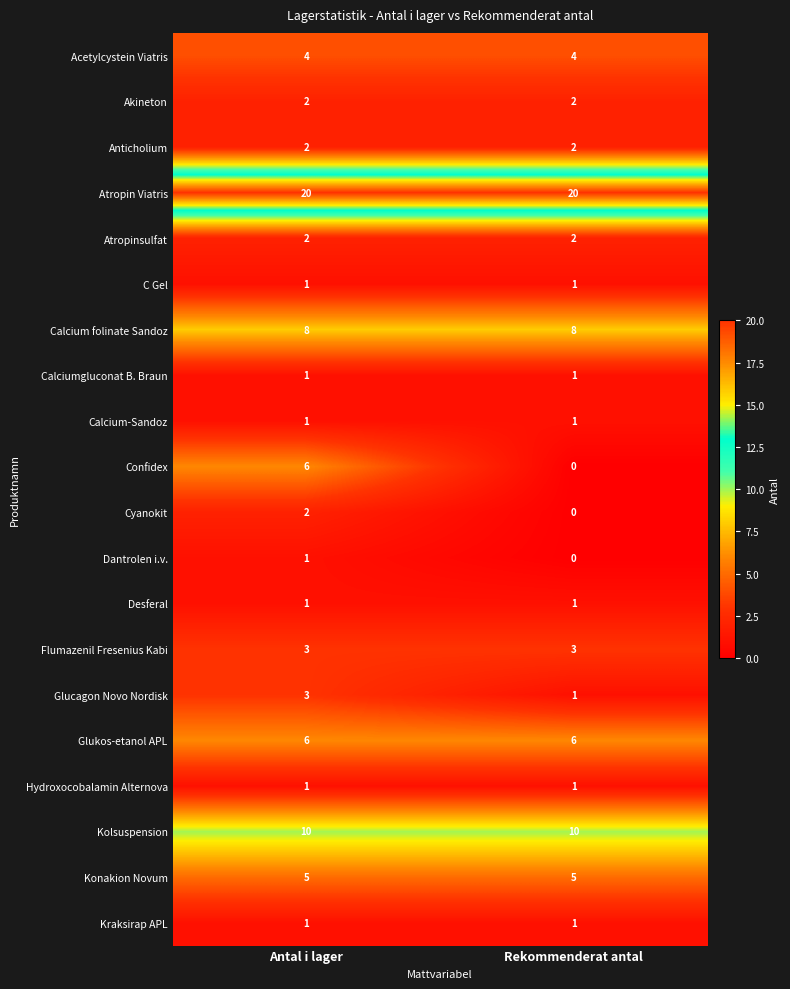

What is the difference between the highest and lowest values at Rekommenderat antal?

20